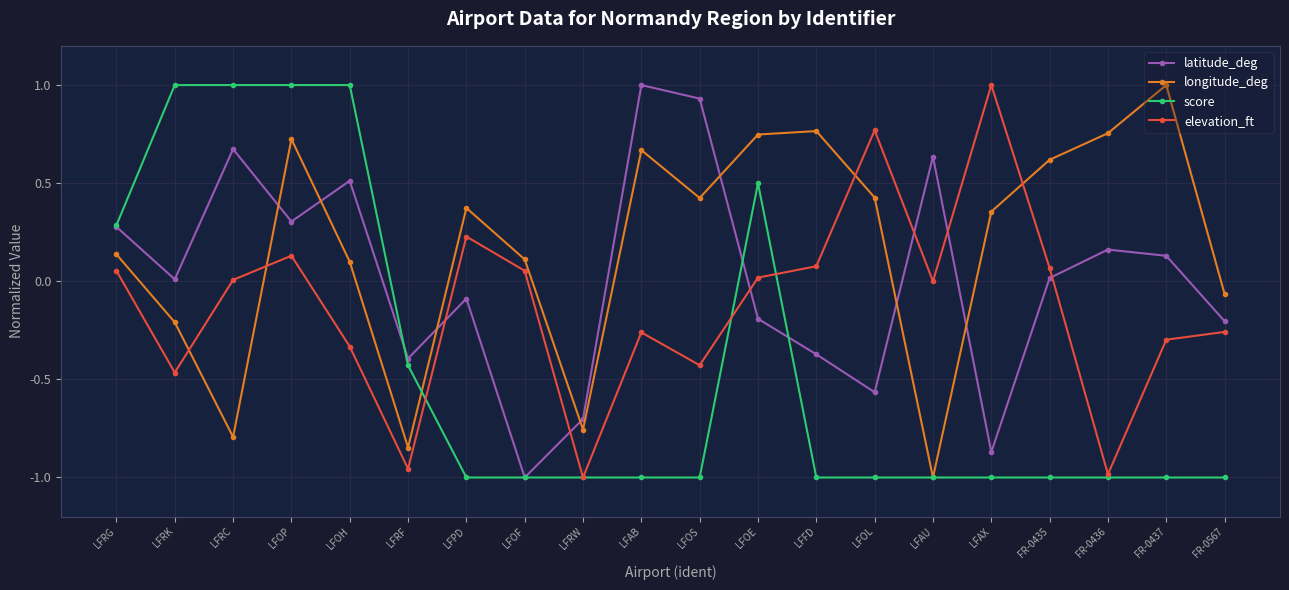

How many positive values does the latitude_deg series have?

11